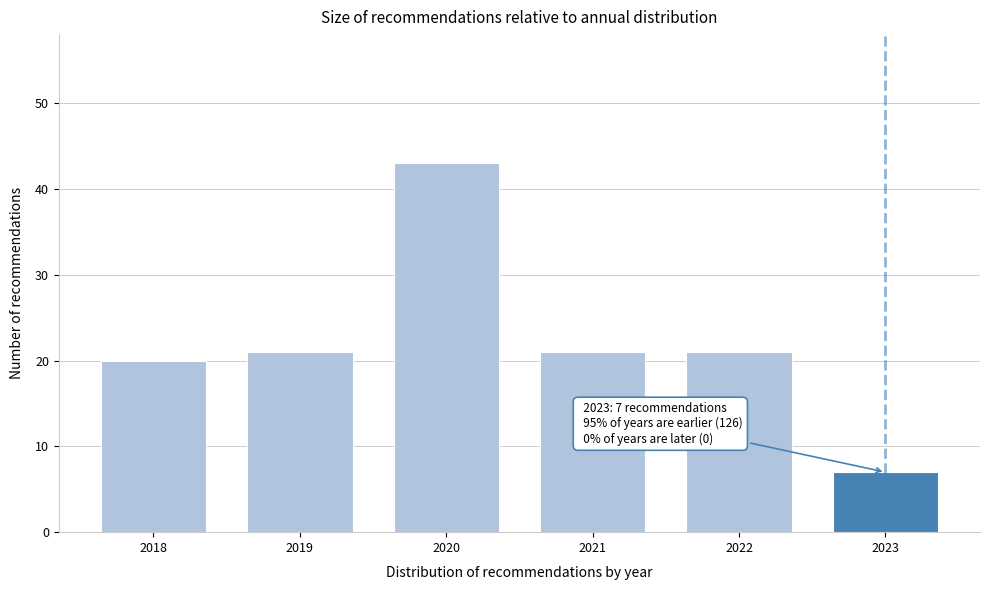

Reading left to right, transcribe all the data shown in this chart.

20	21	43	21	21	7